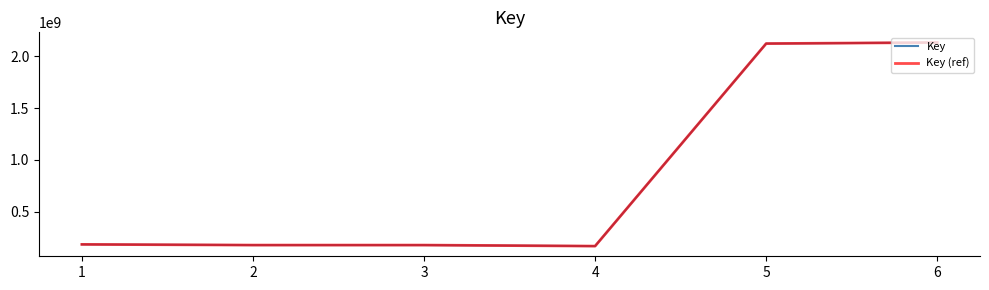

List the labels in order of Key value, largest first.

6, 5, 1, 3, 2, 4